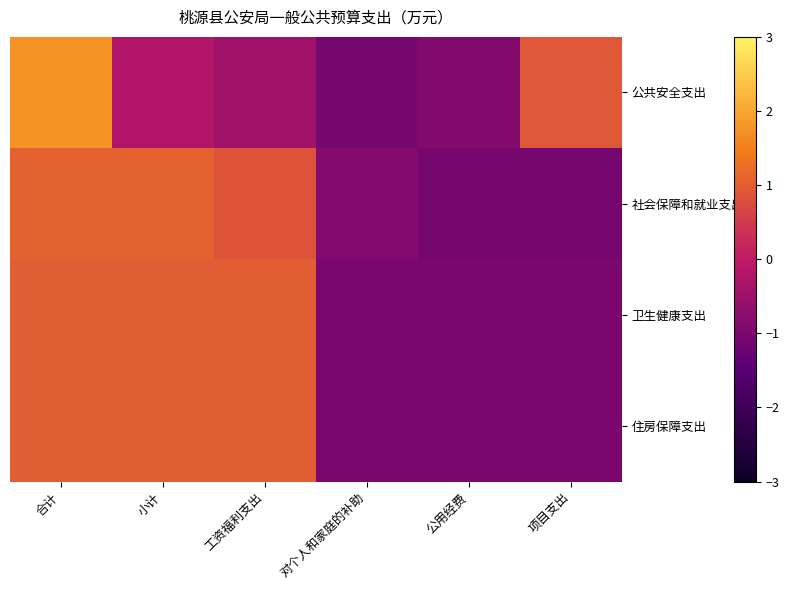

What is the smallest value displayed?

-1.1